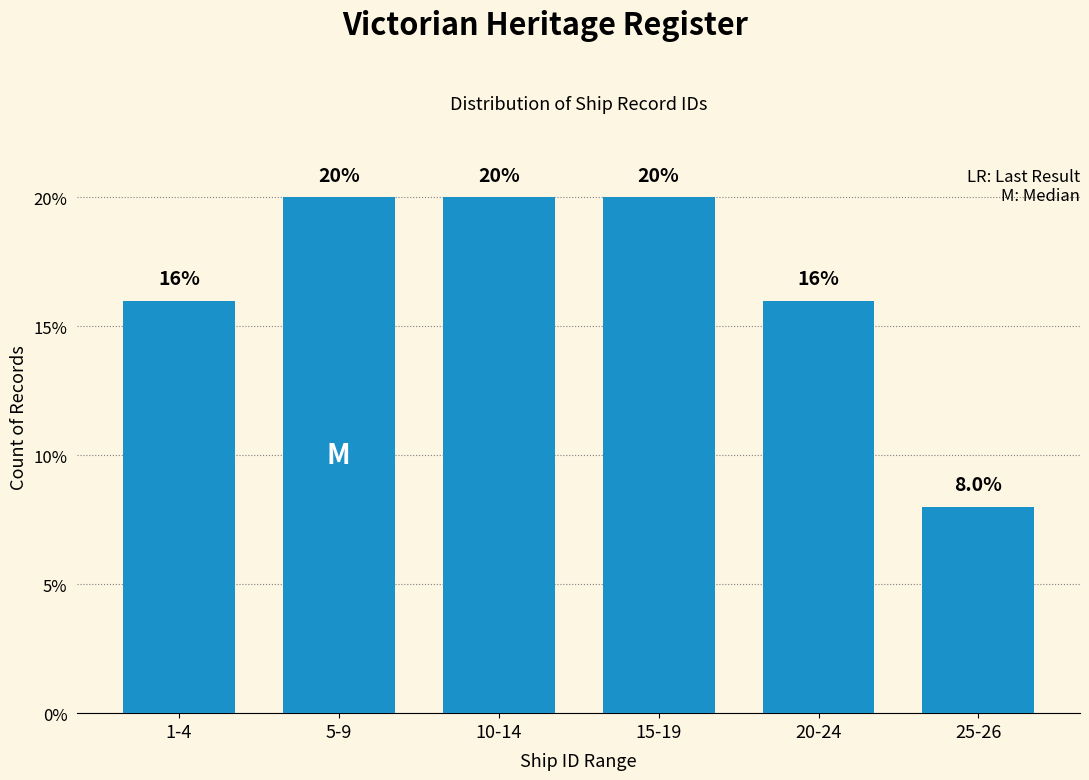

Reading left to right, list all the values displayed in this chart.

16	20	20	20	16	8